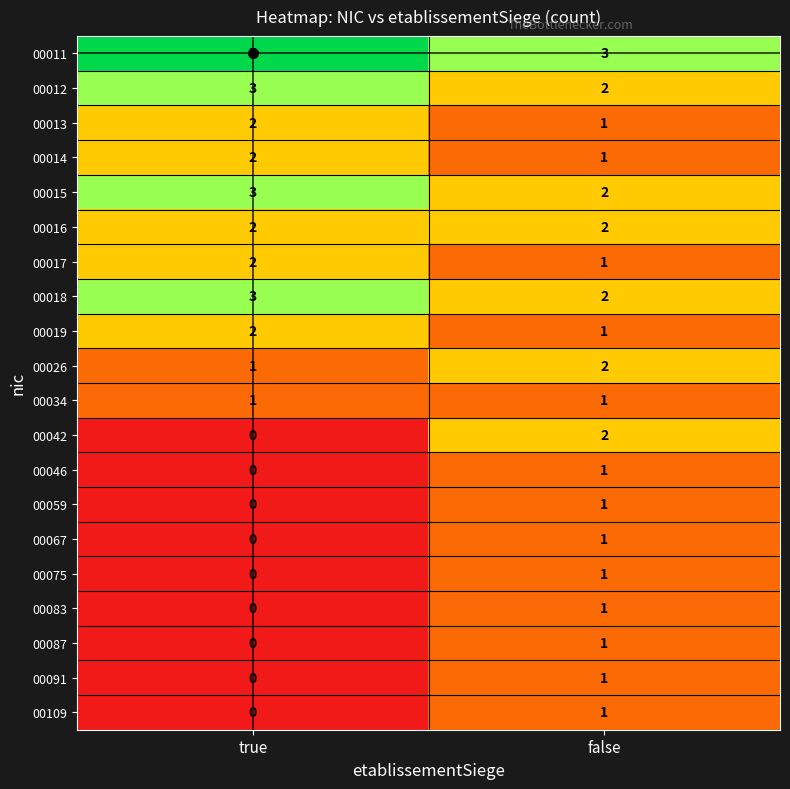

List the labels in order of 00083 value, smallest first.

true, false